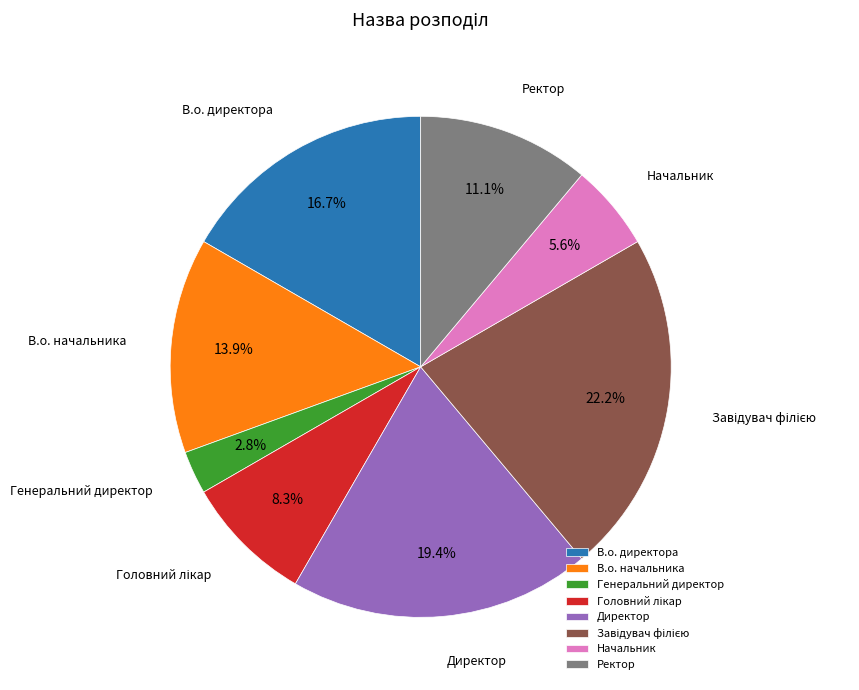

Does Начальник account for over 50% of the chart?

No